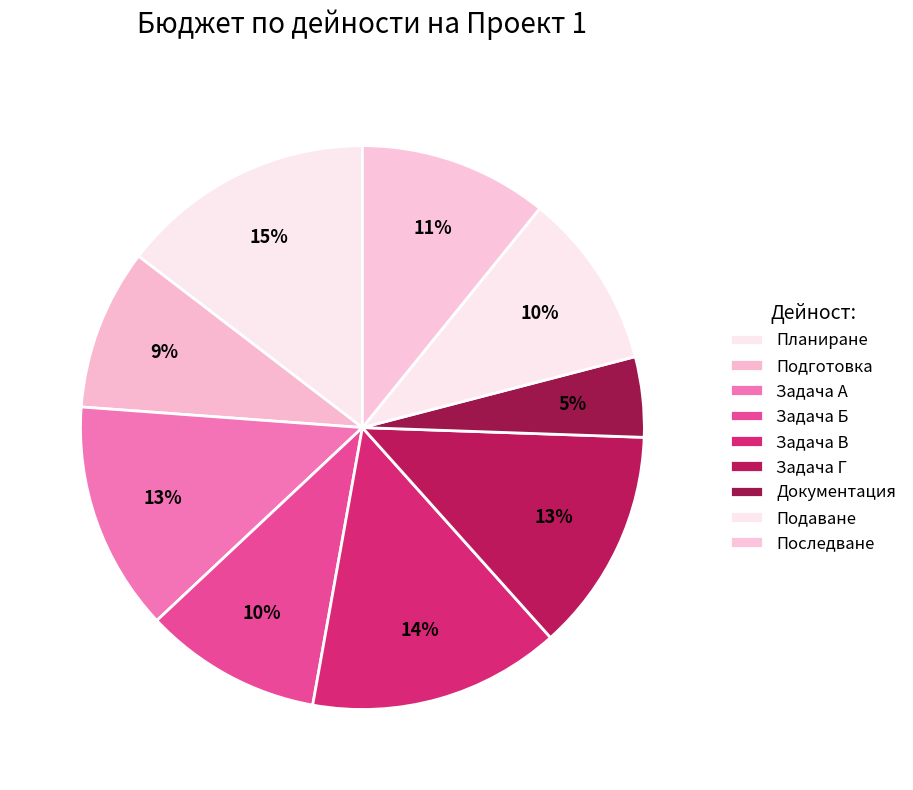

How many segments does this pie chart have?

9